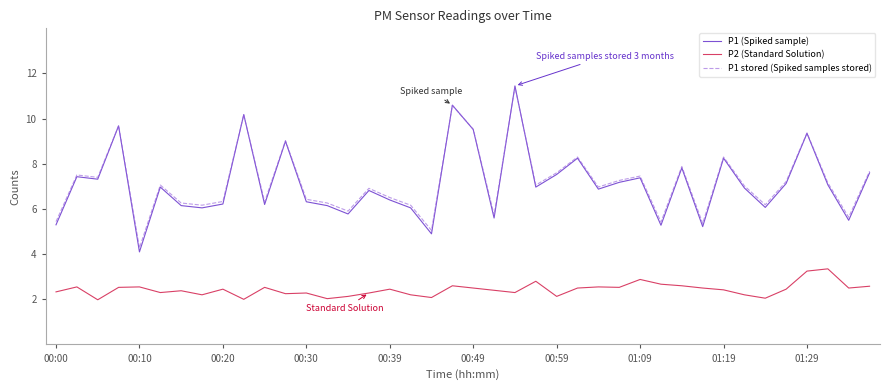

Which series has the widest spread of values?

P1 (Spiked sample)